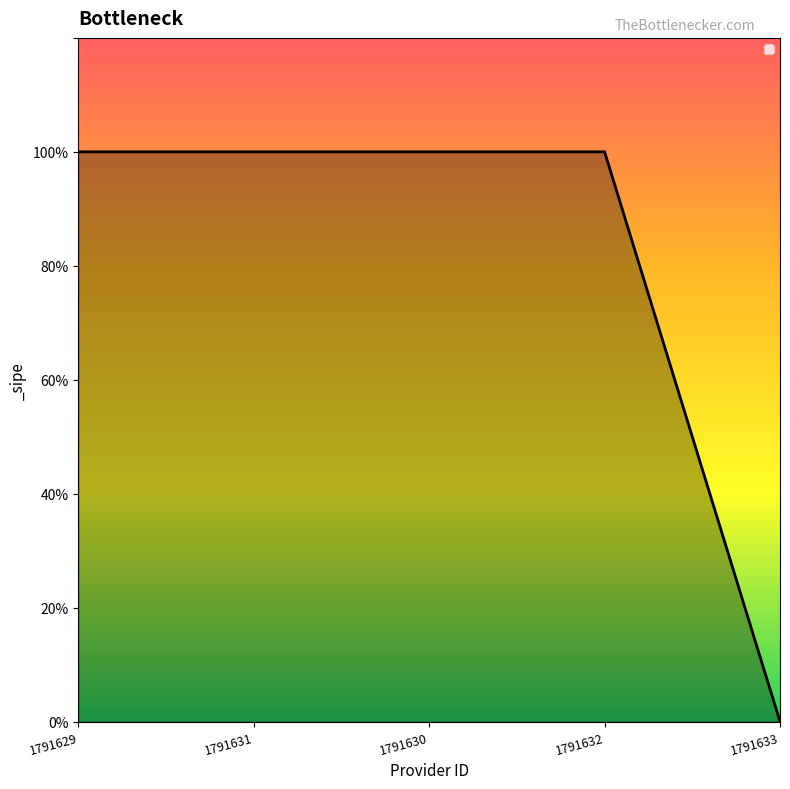

Does the chart have visible grid lines?

No